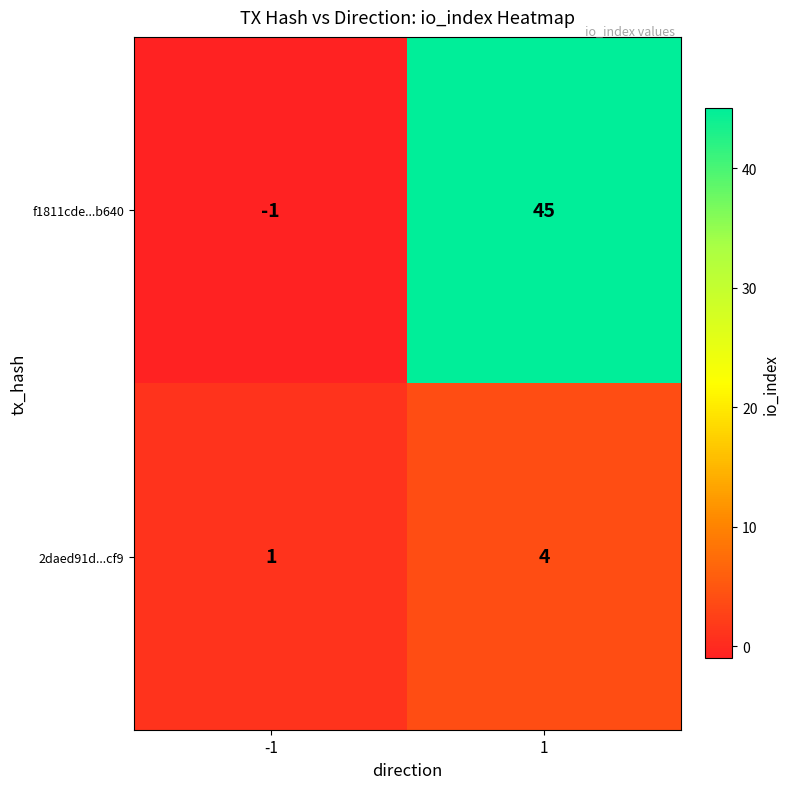

What is the highest value of the 2daed91d...cf9 series?

4